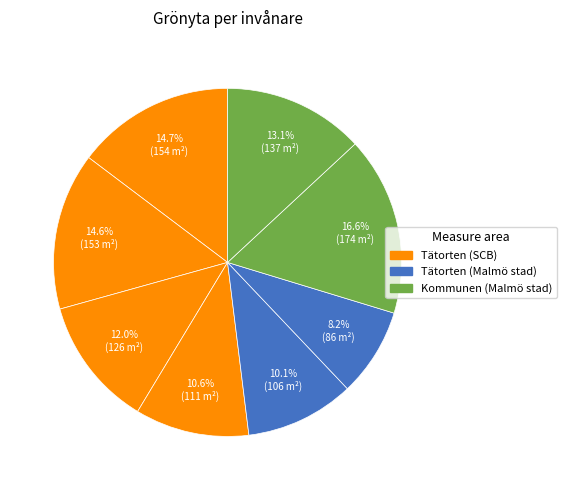

To the nearest percent, what is the average slice percentage?

12%